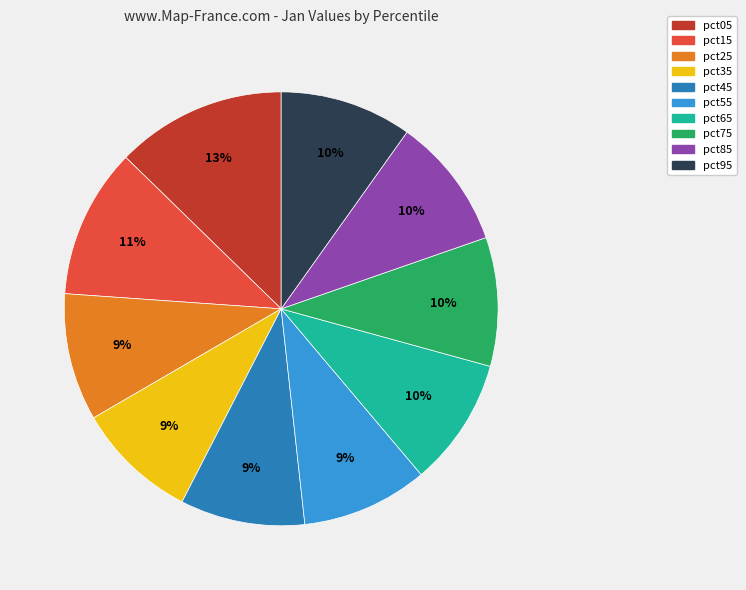

To the nearest percent, what portion does pct95 represent?

10%